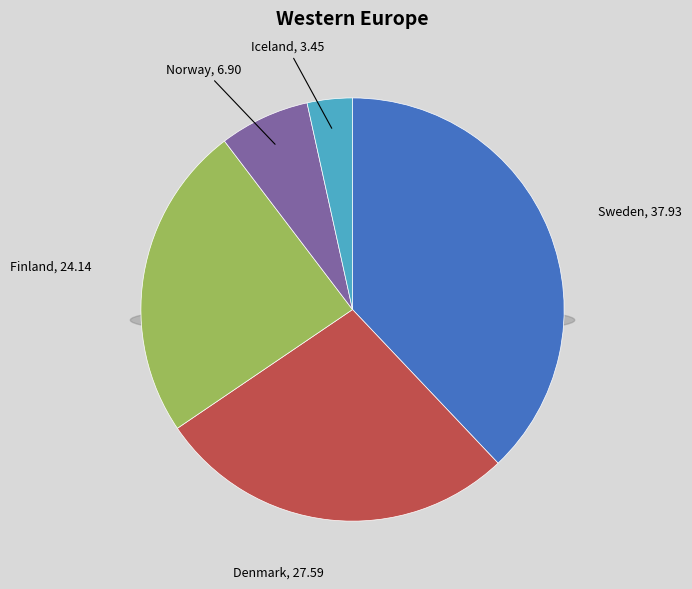

Does Iceland represent more than half of the total?

No